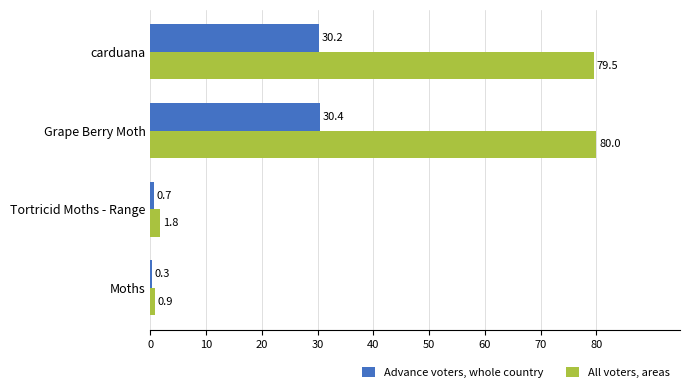

What is the approximate value of Advance voters, whole country at Grape Berry Moth?

30.4